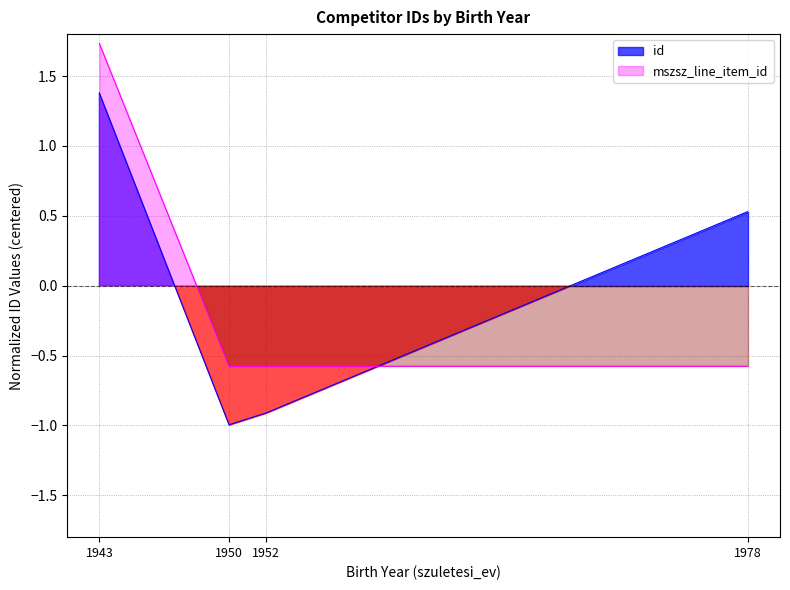

At which category is the sum across all series the highest?

1943